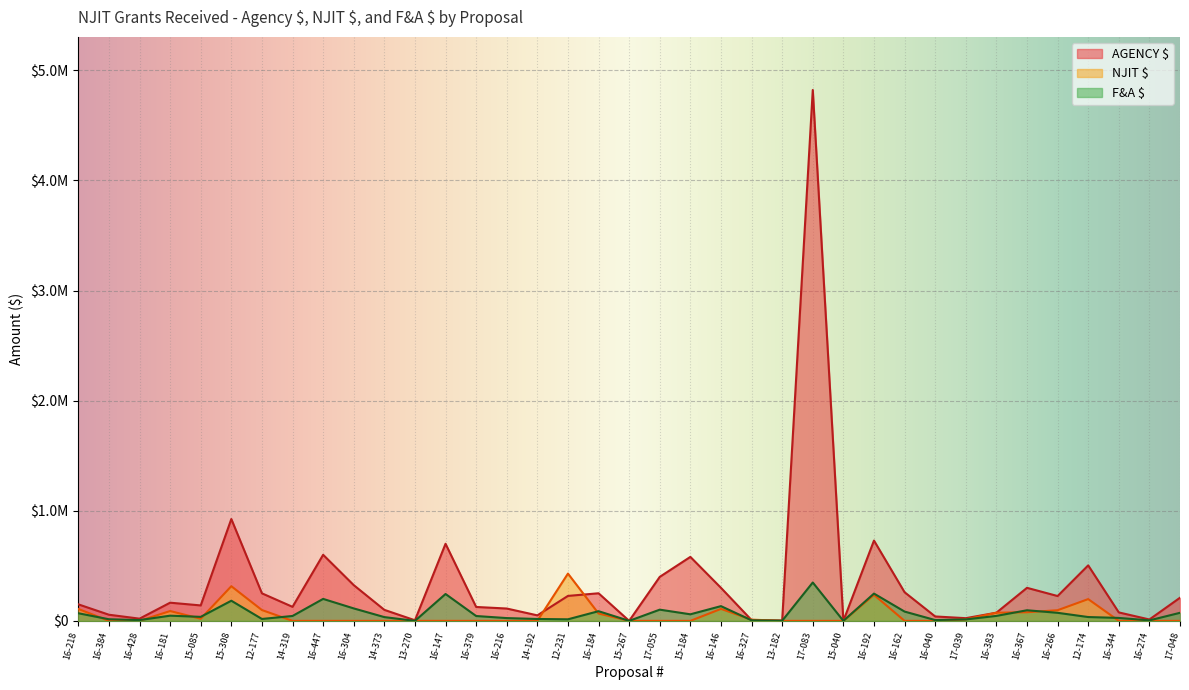

Reading left to right, list all the values displayed in this chart.

AGENCY $: 149974	55757	20000	165000	140198	924776	250000	127408	599993	324560	100000	5400	700000	126250	112000	50000	226600	250567	0	399596	580901	300000	7000	3000	4820943	0	729241	260000	40000	24437	74100	300000	225500	503928	76750	12500	210000
NJIT $: 108063	0	0	89276	19212	314684	98162	0	0	0	0	0	0	0	0	0	429226	66780	0	0	0	108750	11049	0	0	0	236307	0	0	13074	74150	78294	96643	197620	0	0	0
F&A $: 69206	14614	6971	47144	36348	182902	17259	44406	199411	113120	34211	0	243974	44003	25294	17105	14148	87877	0	101768	59626	133750	5001	1046	348503	0	247832	84368	7316	13074	45127	96293	73098	34746	26750	4357	73192